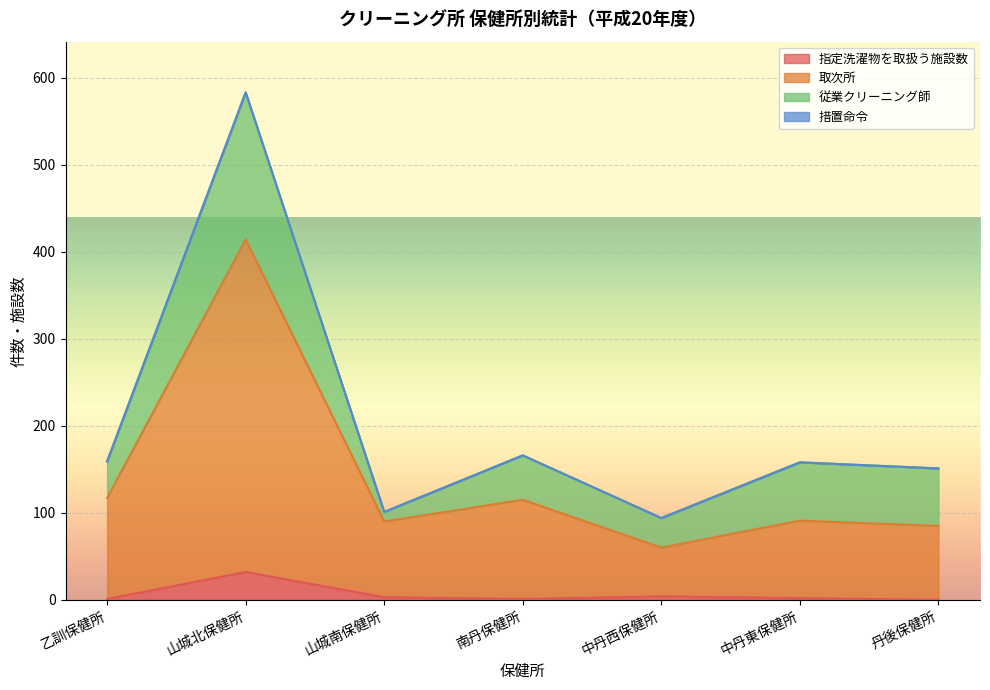

At which category is the sum across all series the highest?

山城北保健所